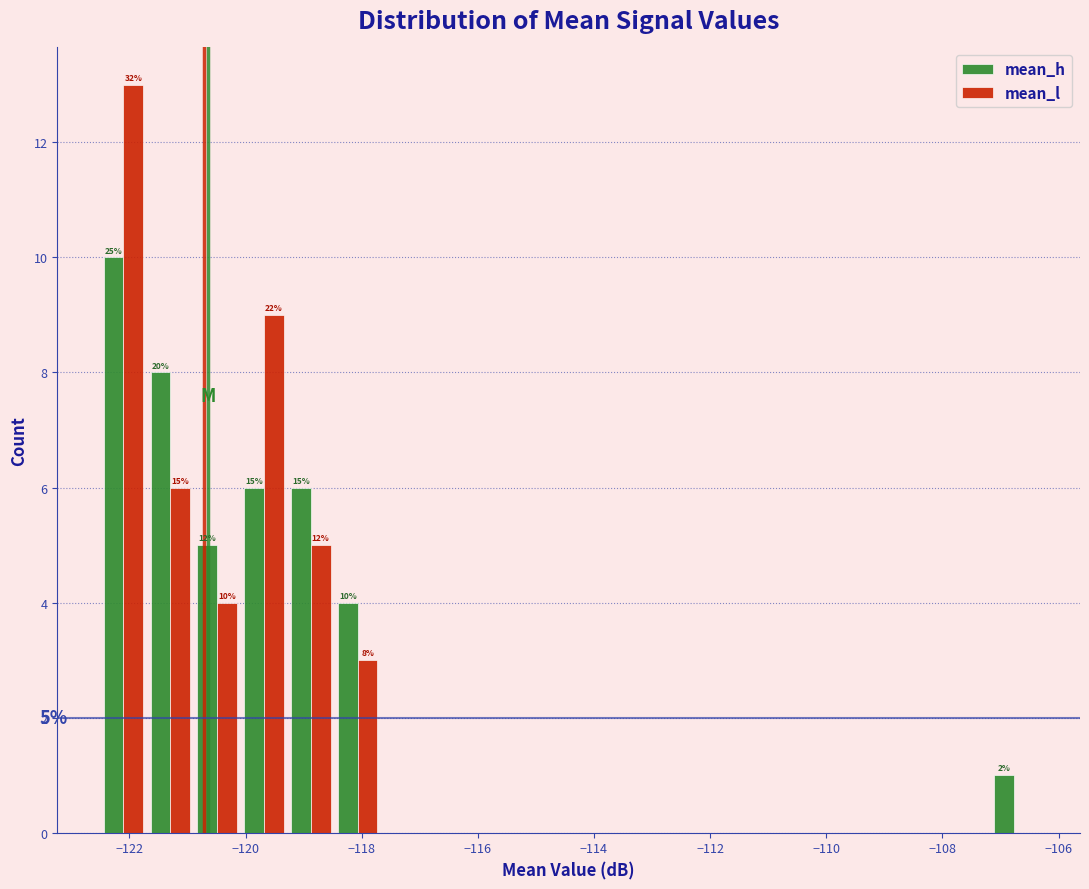

In the mean_h series, which range on the x-axis has the tallest bar?

-122.6 to -121.8